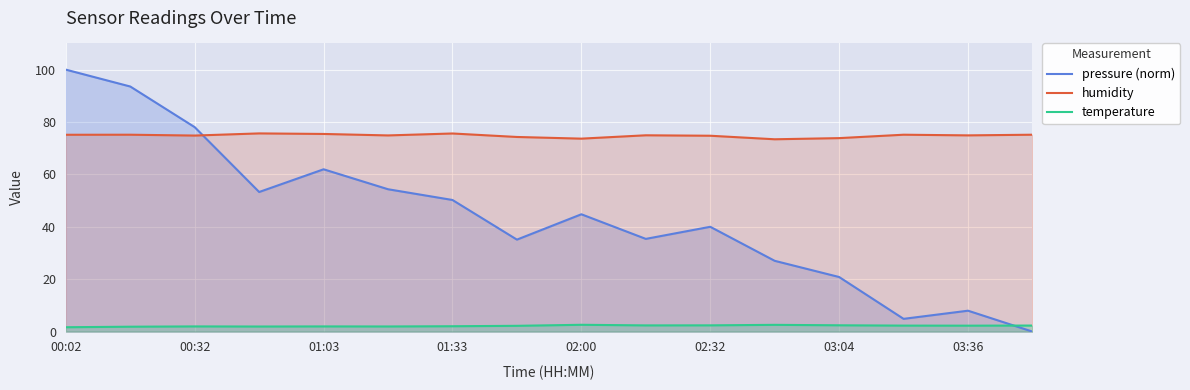

The pressure (norm) series shows 62.0 at 01:03. True or false?

True